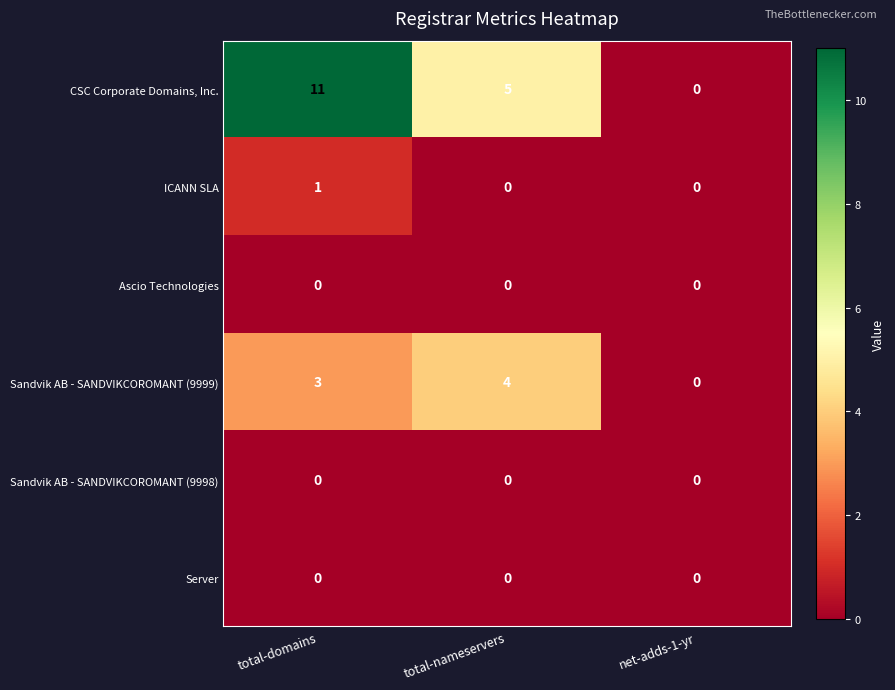

Is it true that CSC Corporate Domains, Inc. equals 2 at total-nameservers?

False